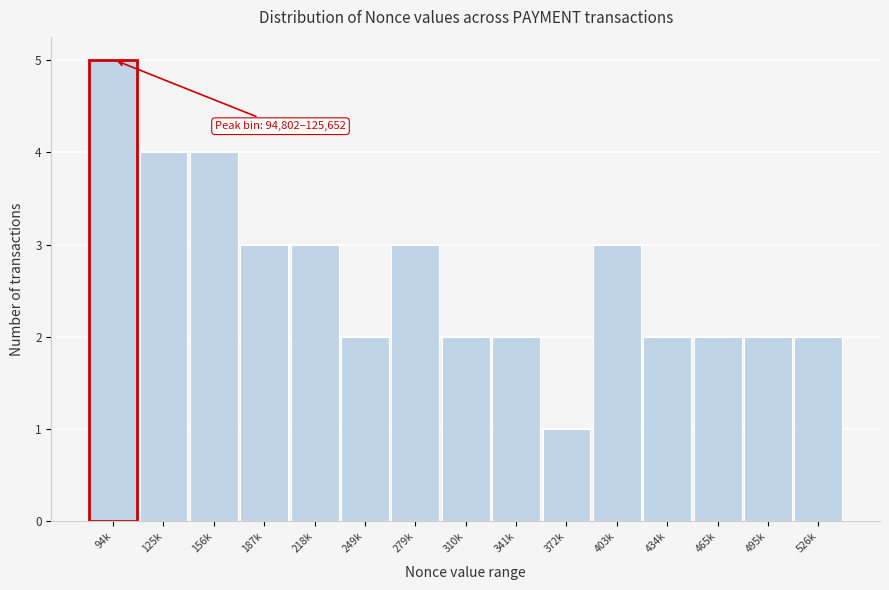

Reading left to right, list all the values displayed in this chart.

5	4	4	3	3	2	3	2	2	1	3	2	2	2	2